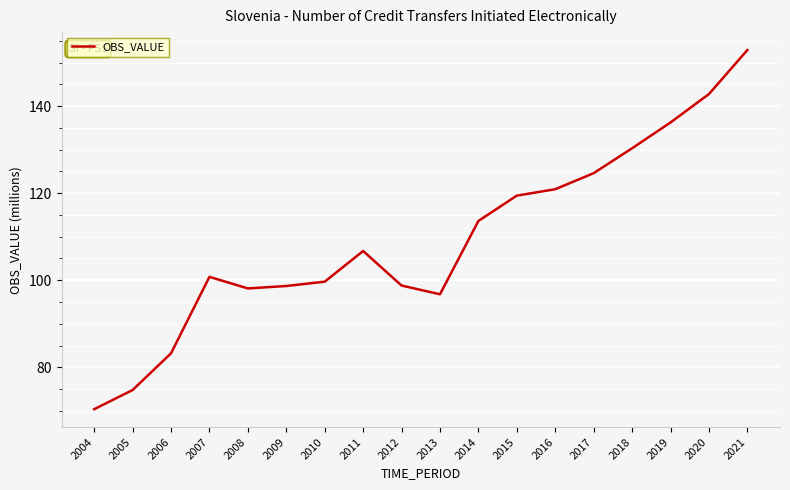

What is the difference between the values at 2020 and 2005?

68.0